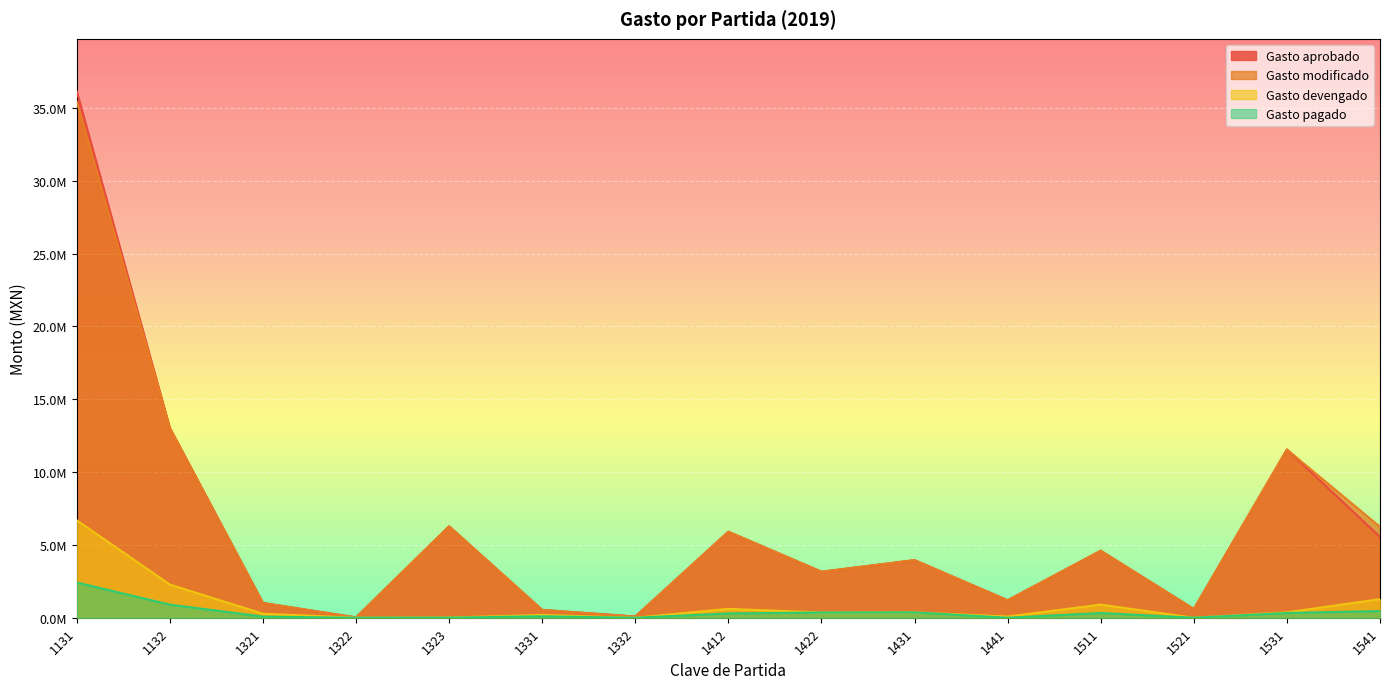

What is the value of the Gasto pagado point at the 5th from the left?

6968.5